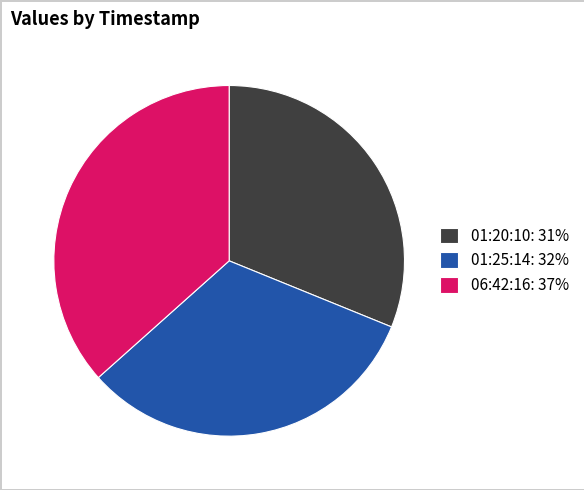

Does any single category account for the majority?

No